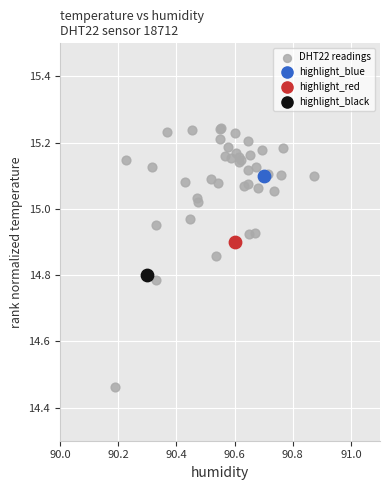

What are all the series names shown in the legend?

DHT22 readings, highlight_blue, highlight_red, highlight_black